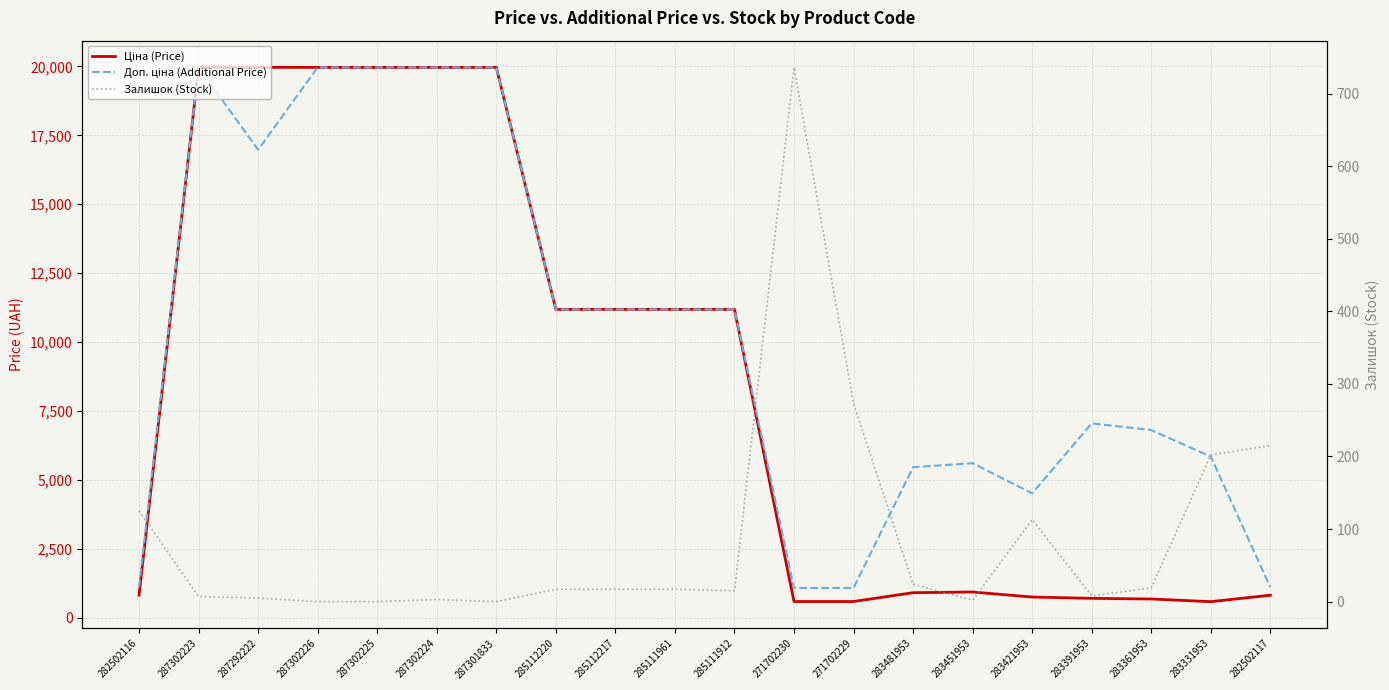

Which series has the largest total across all categories?

Доп. ціна (Additional Price)